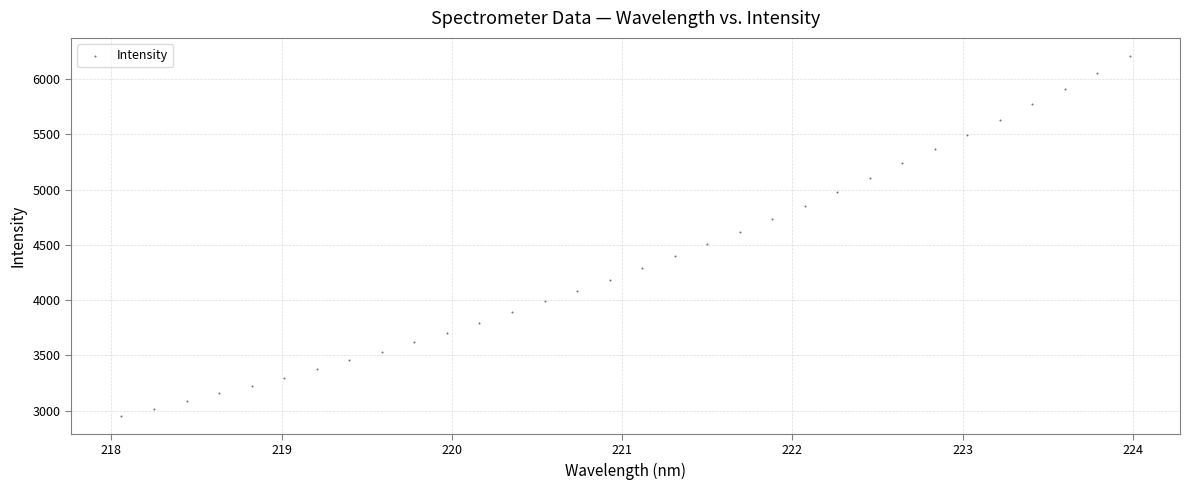

What is the range of Y values (max minus min)?

3255.7